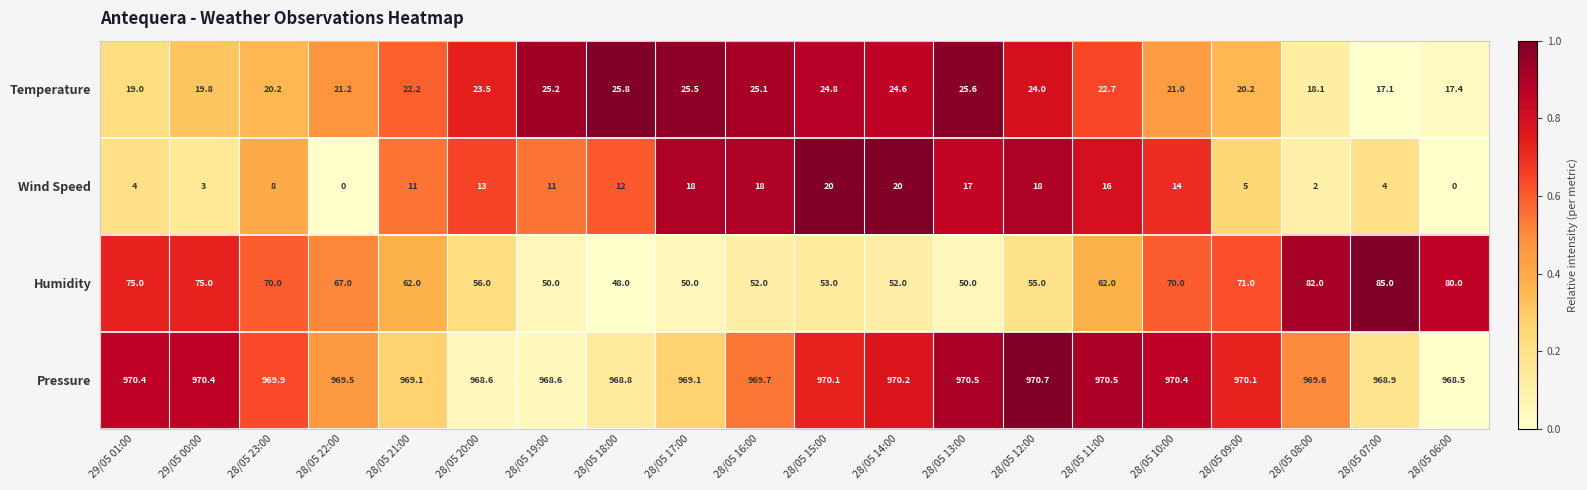

Is it true that Pressure equals 381.1 at 28/05 08:00?

False